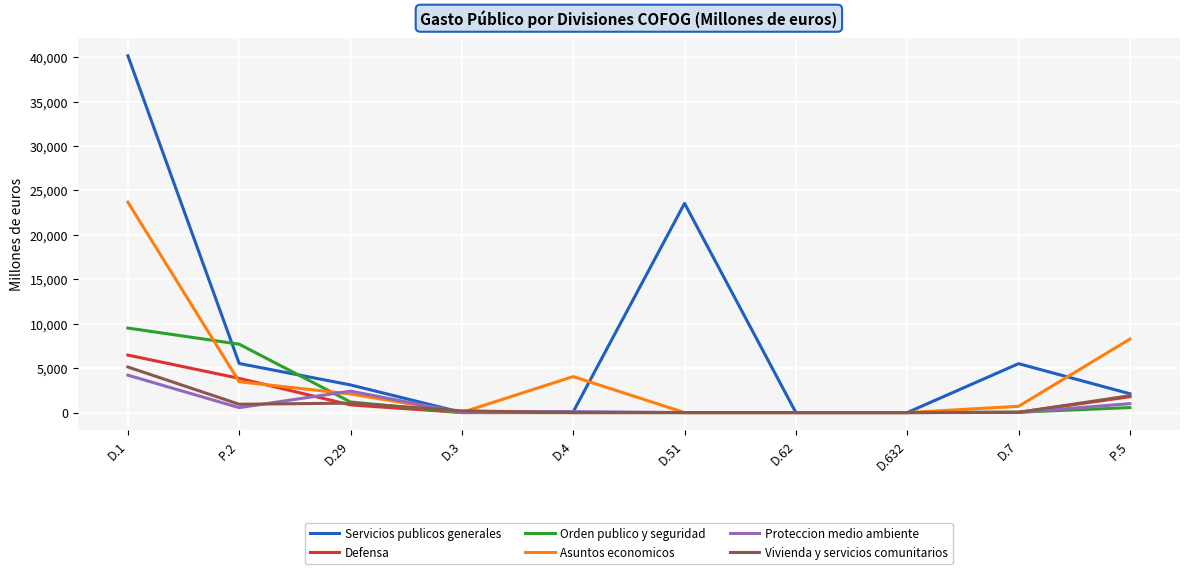

Is this an area chart (filled region under the line)?

No